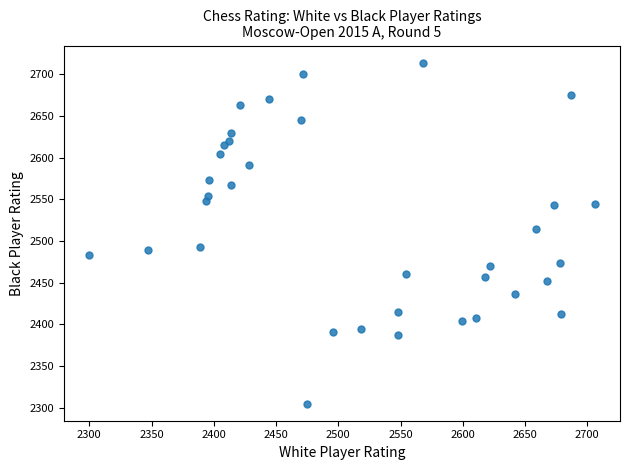

What is the range of Y values (max minus min)?

409